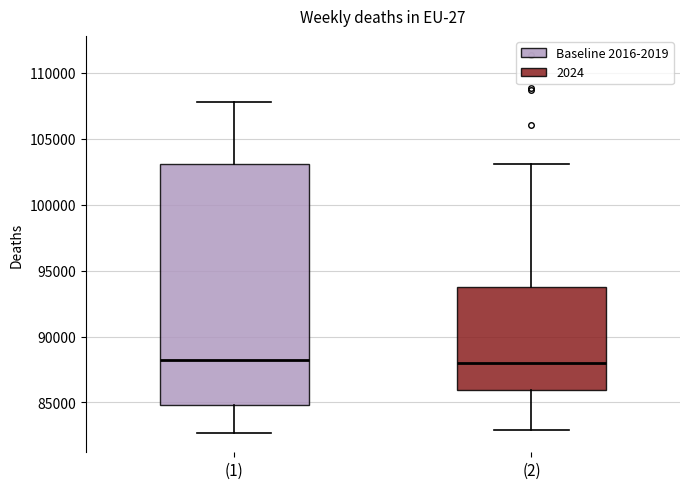

Reading left to right, read every box against the y-axis: the position of its median line, the range the box covers, and the ends of its whiskers. The values are not printed on the chart, so give them approximately, as read against the axis.

(1): median 88000, box 85000 to 103000, whiskers 82500 to 108000
(2): median 88000, box 86000 to 93500, whiskers 83000 to 103000